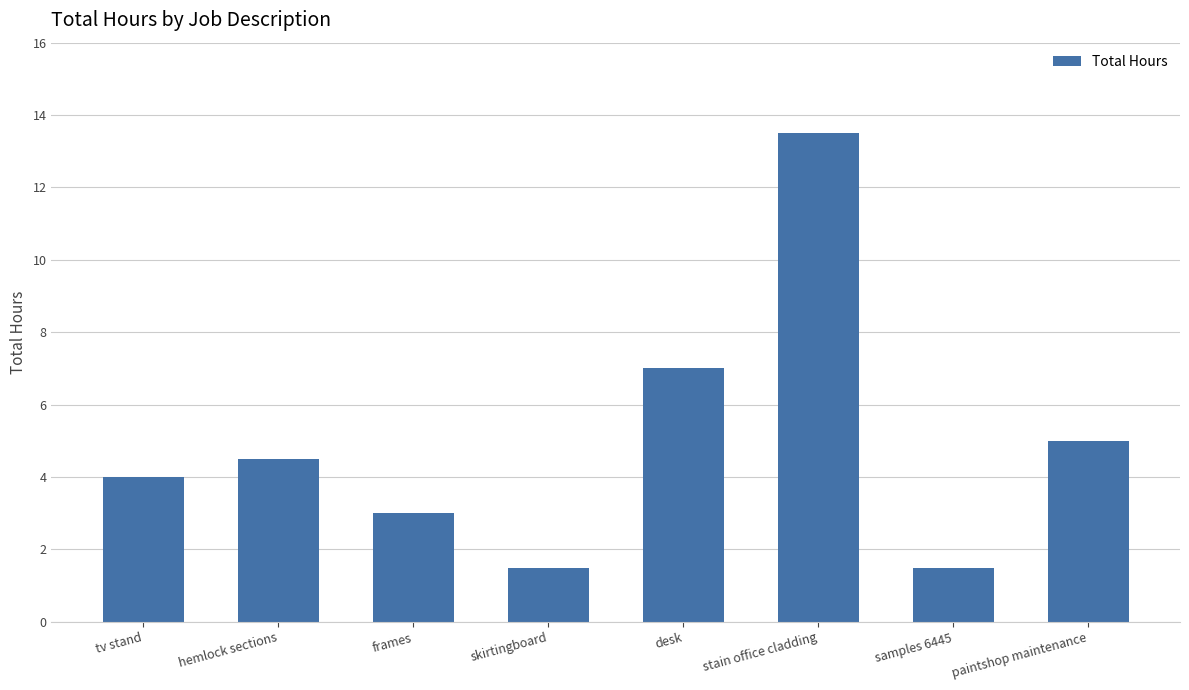

Reading left to right, list all the values displayed in this chart.

4.0	4.5	3.0	1.5	7.0	13.5	1.5	5.0